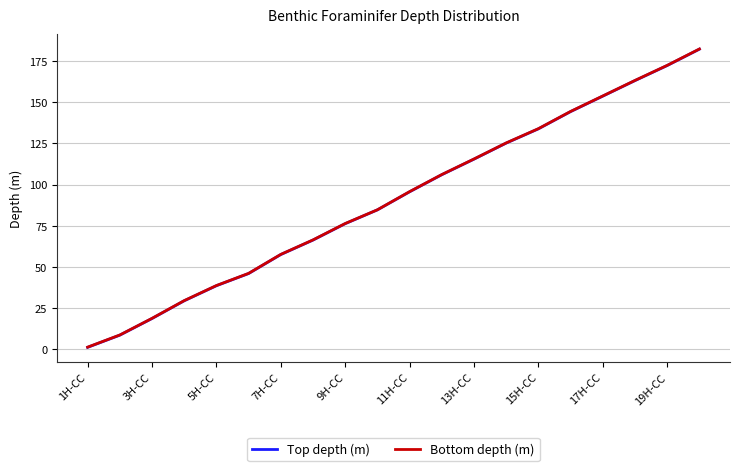

What is the maximum value for Bottom depth (m)?

182.3